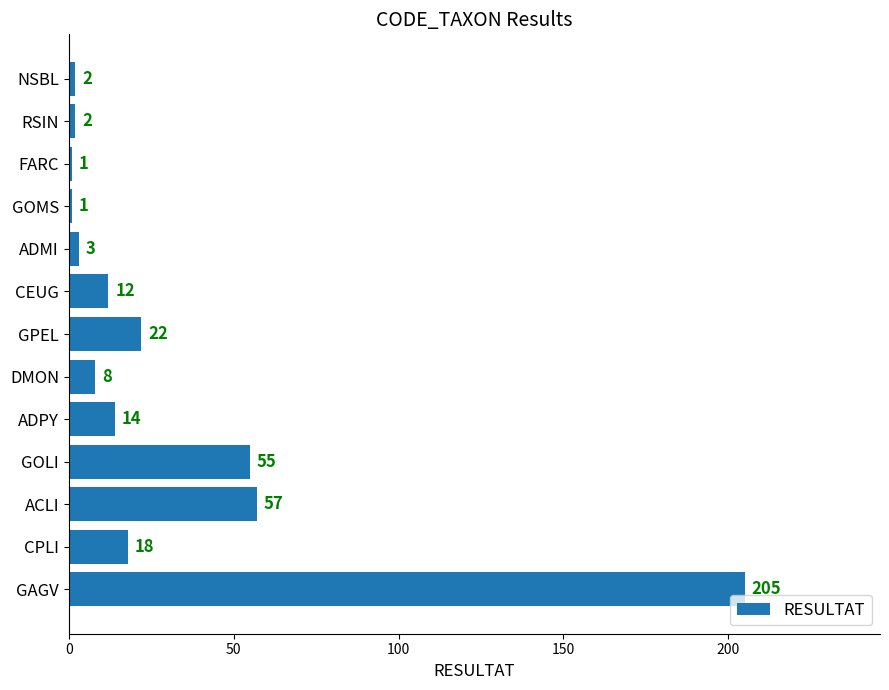

Between FARC and CPLI, which is larger?

CPLI